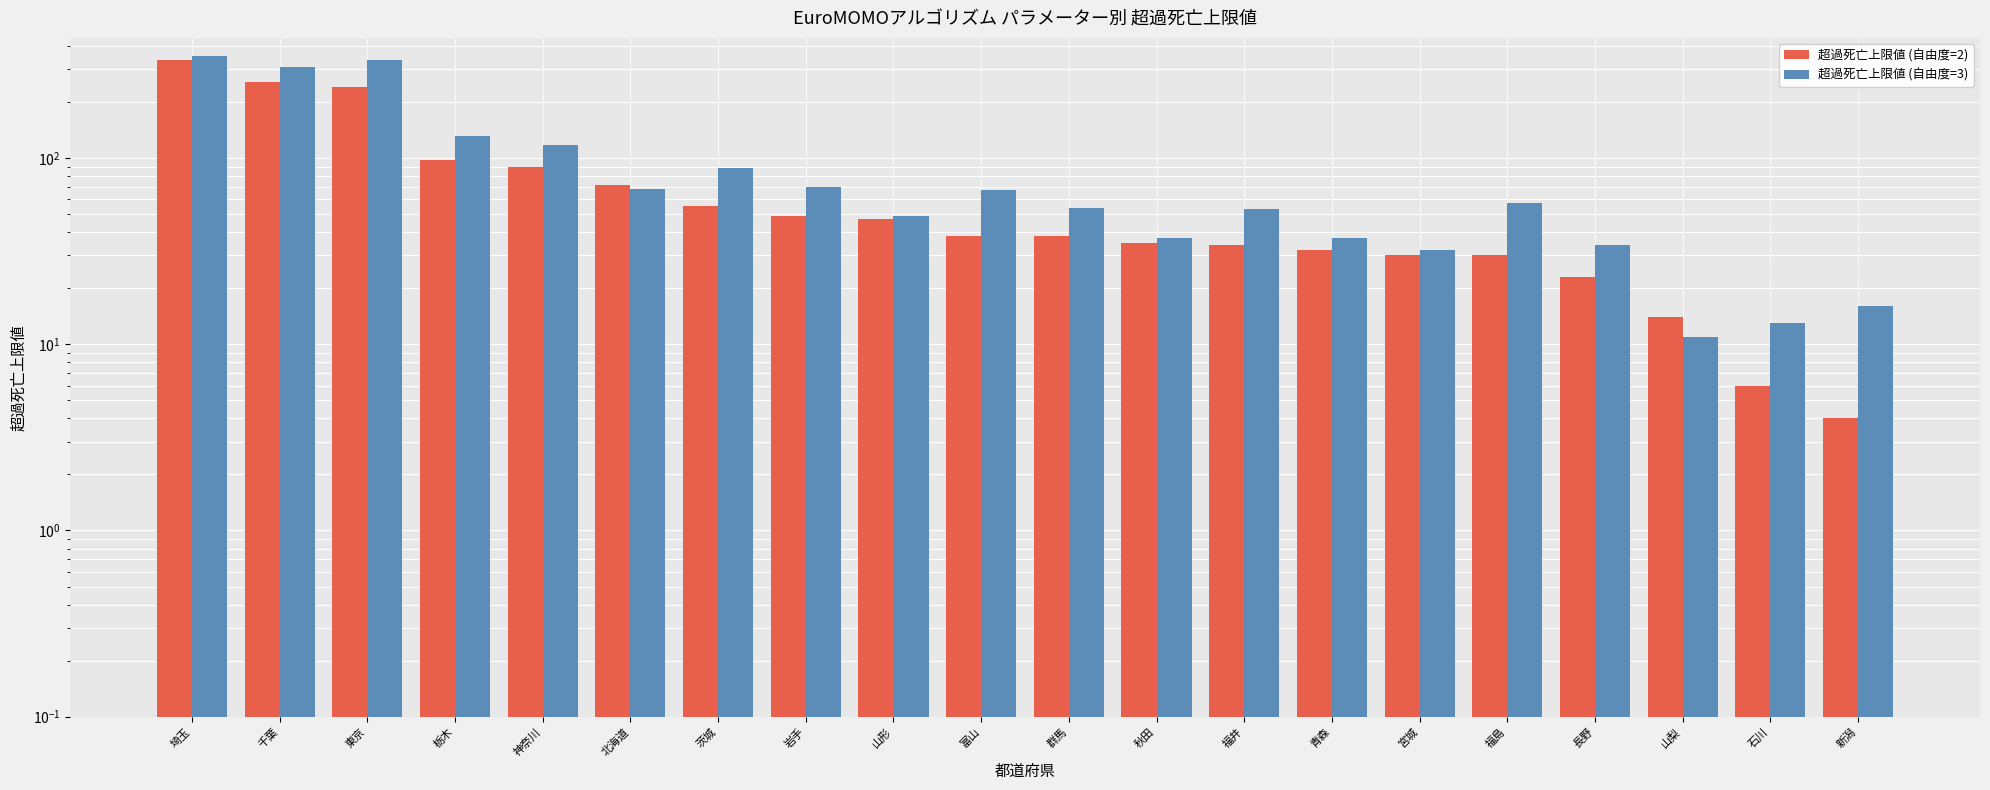

At which label is 超過死亡上限値 (自由度=3) closest to 182?

栃木